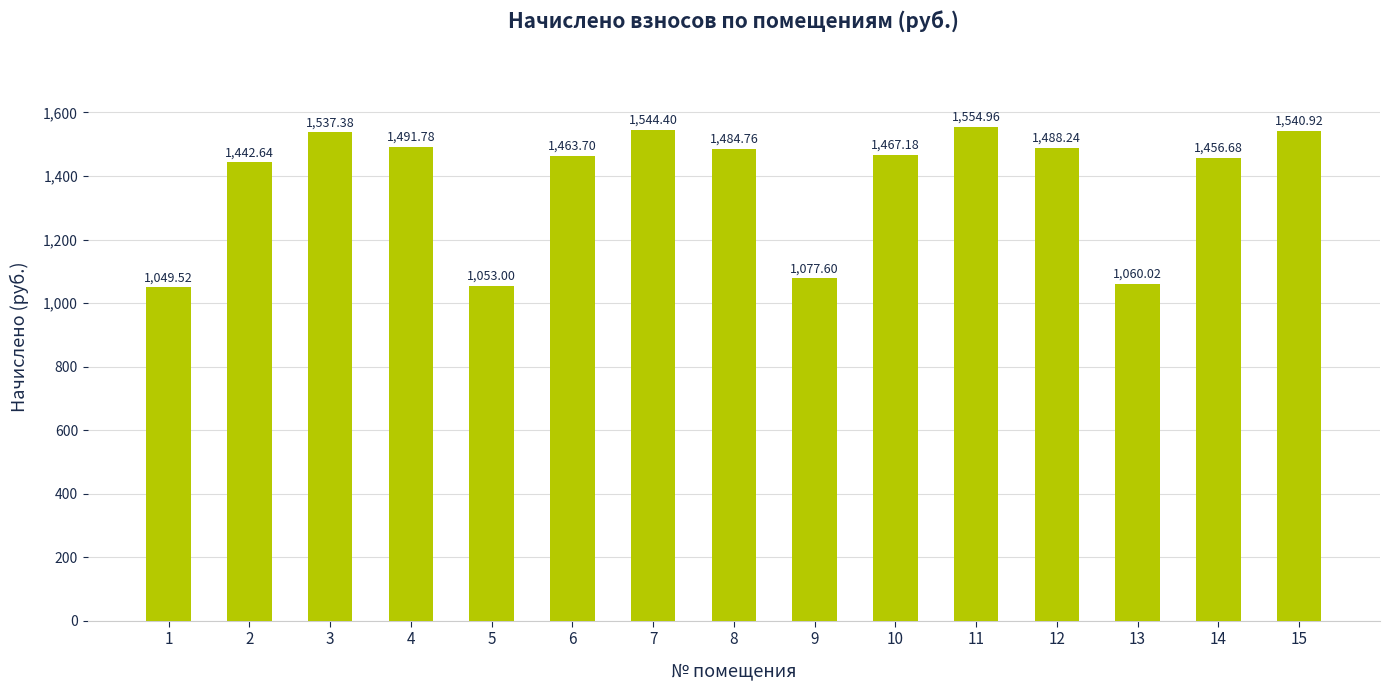

At which label is the value closest to 1302?

2